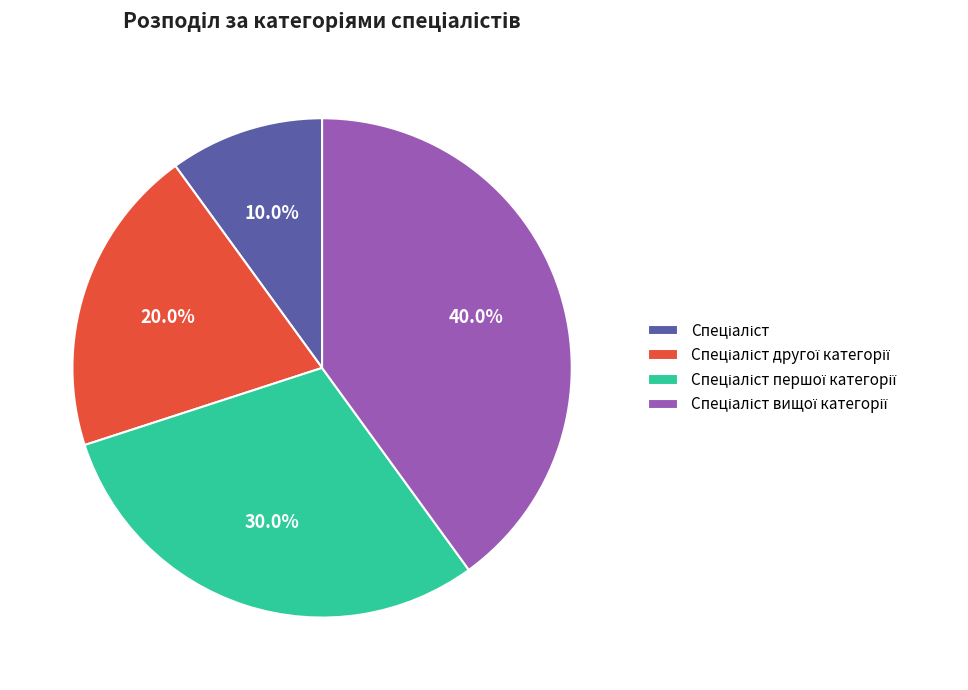

Is there any slice that represents more than half of the pie?

No